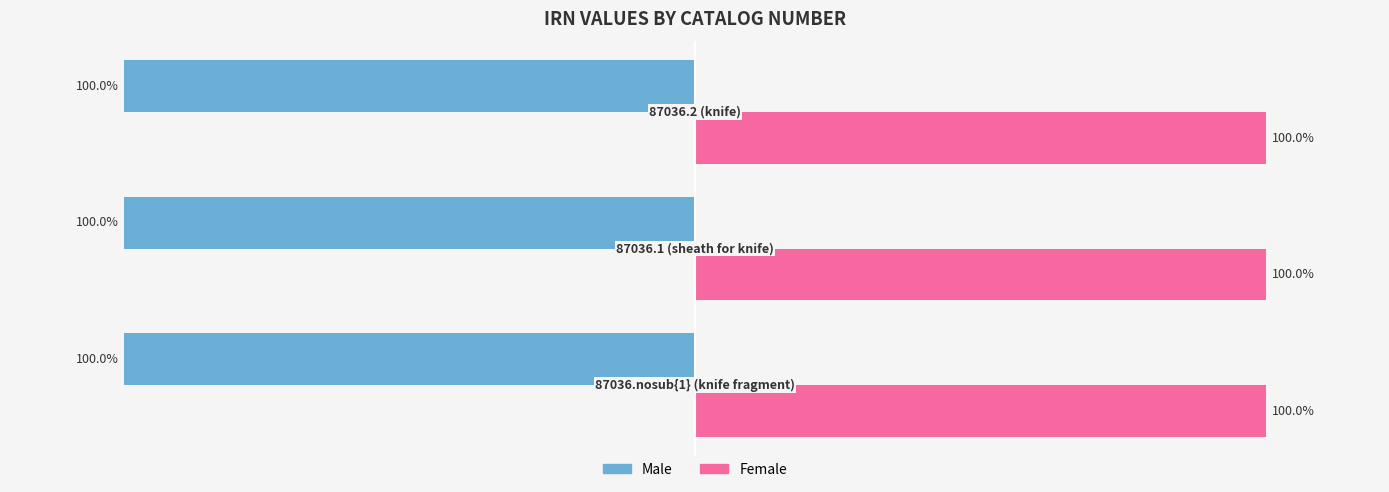

Which series has the largest total across all categories?

Female